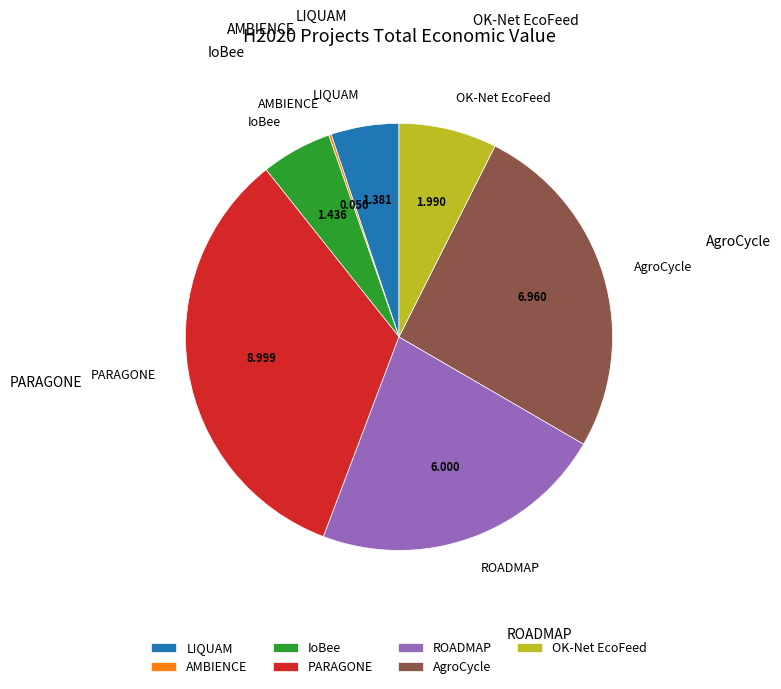

Which category has the biggest portion of the pie?

PARAGONE